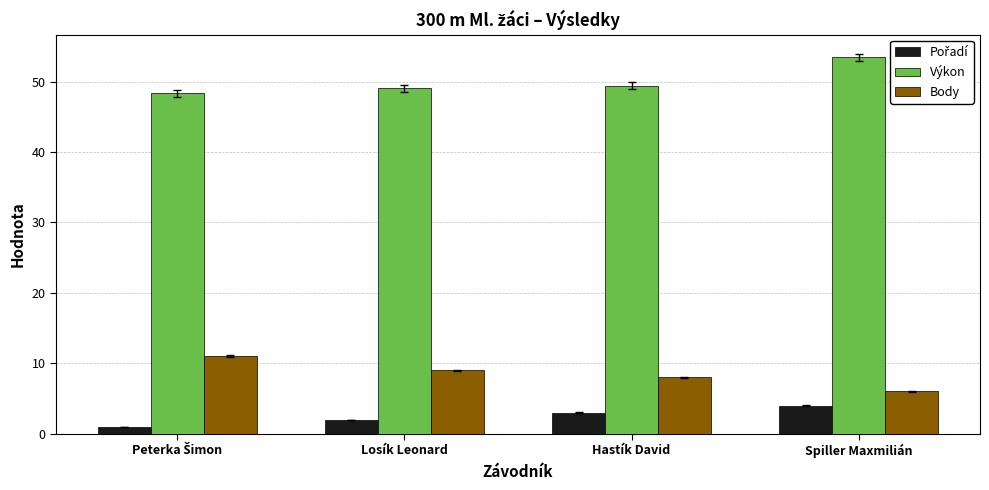

What is the difference between the maximum and minimum values in the Výkon series?

5.1